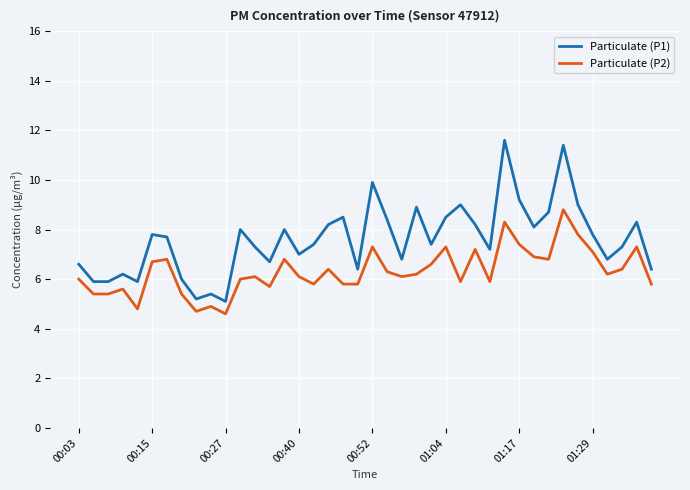

Rank the series by their average value, from highest to lowest.

Particulate (P1), Particulate (P2)